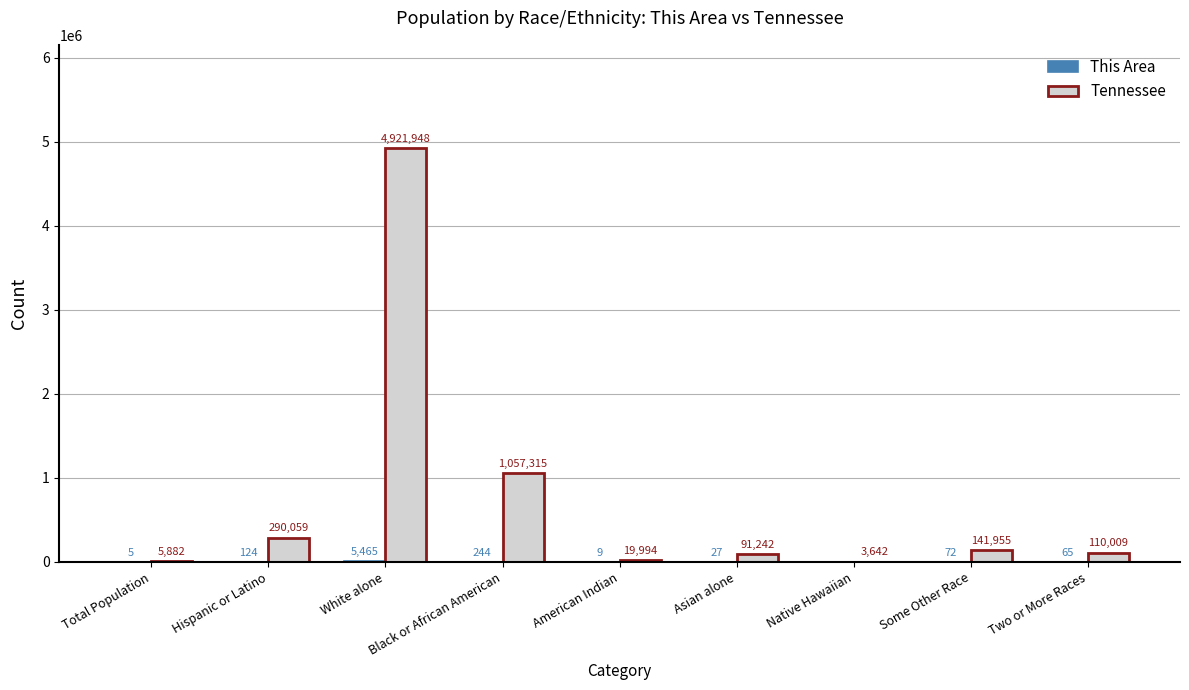

Which label corresponds to the largest value in the chart?

White alone